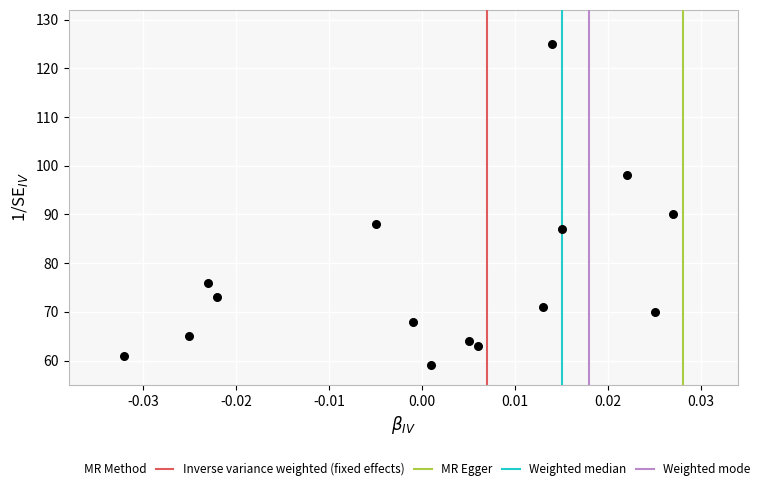

What Y value in the scatter plot is closest to 92?

90